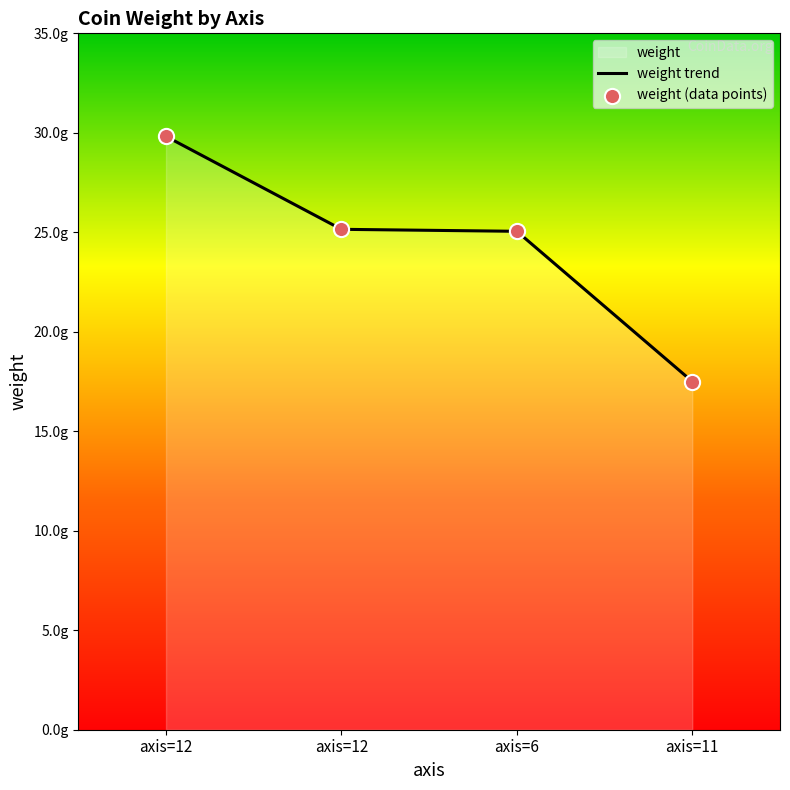

Approximately how many times larger is the value at axis=6 compared to axis=12?

0.8